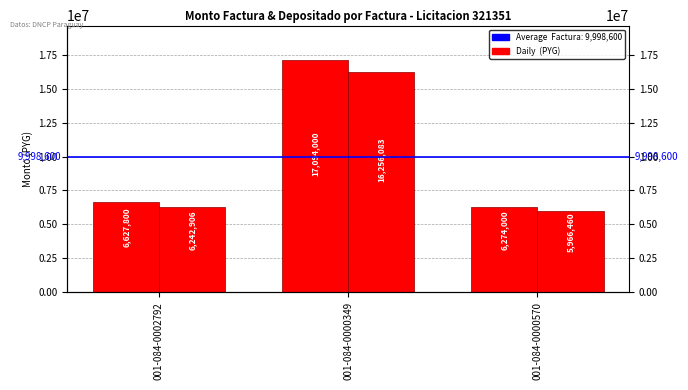

What is the value of the monto_depositado_proveedor bar at the 1st from the left?

6242906